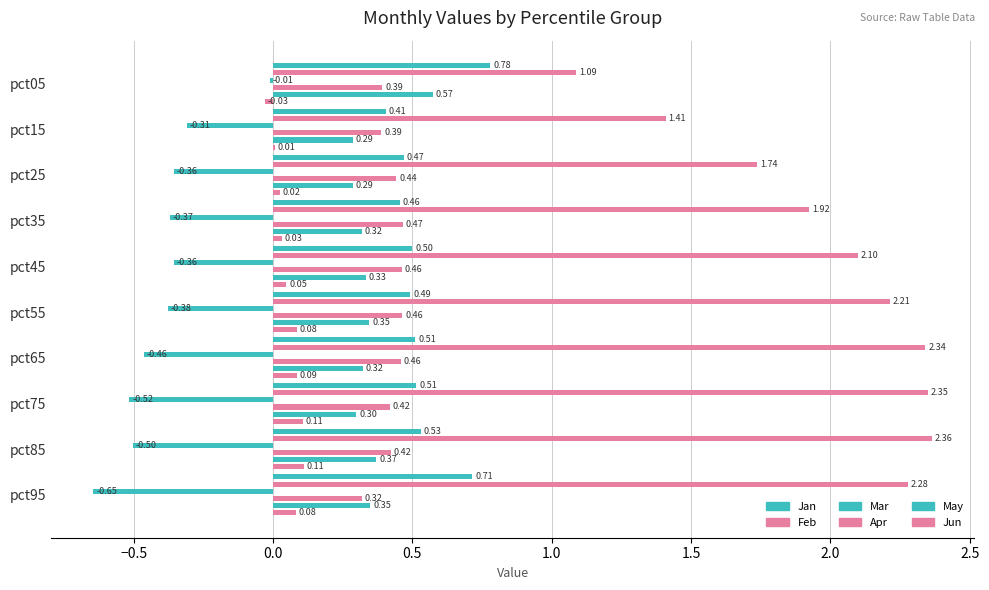

Is the value of Jun at pct05 greater than the value of Feb at pct15?

No